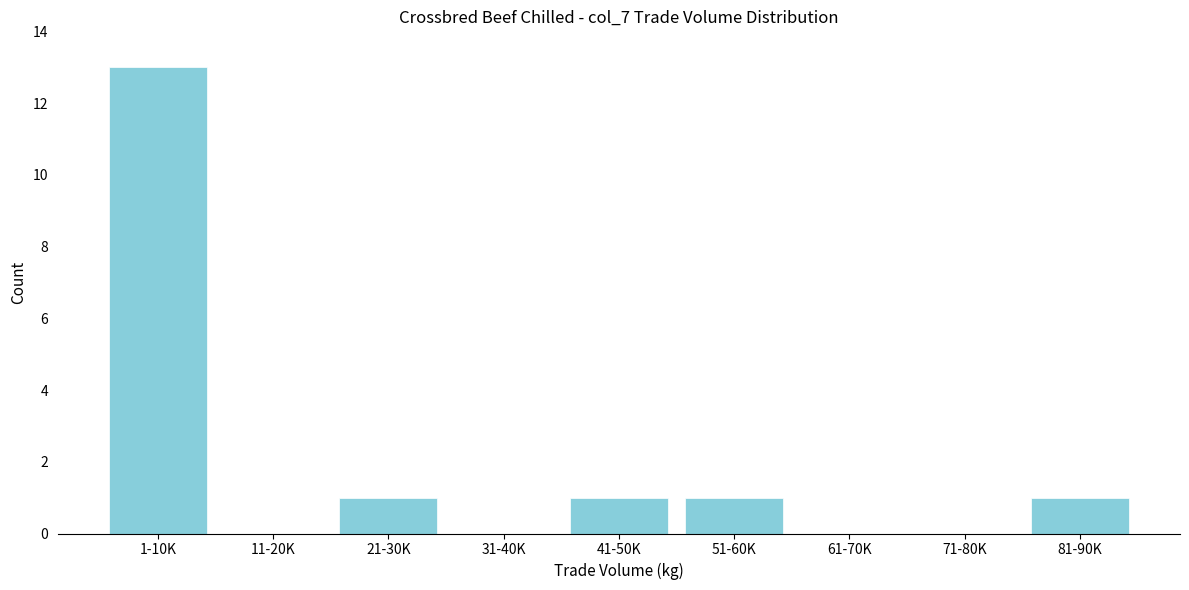

Reading right to left, transcribe all the data shown in this chart.

81-90K=1	71-80K=0	61-70K=0	51-60K=1	41-50K=1	31-40K=0	21-30K=1	11-20K=0	1-10K=13